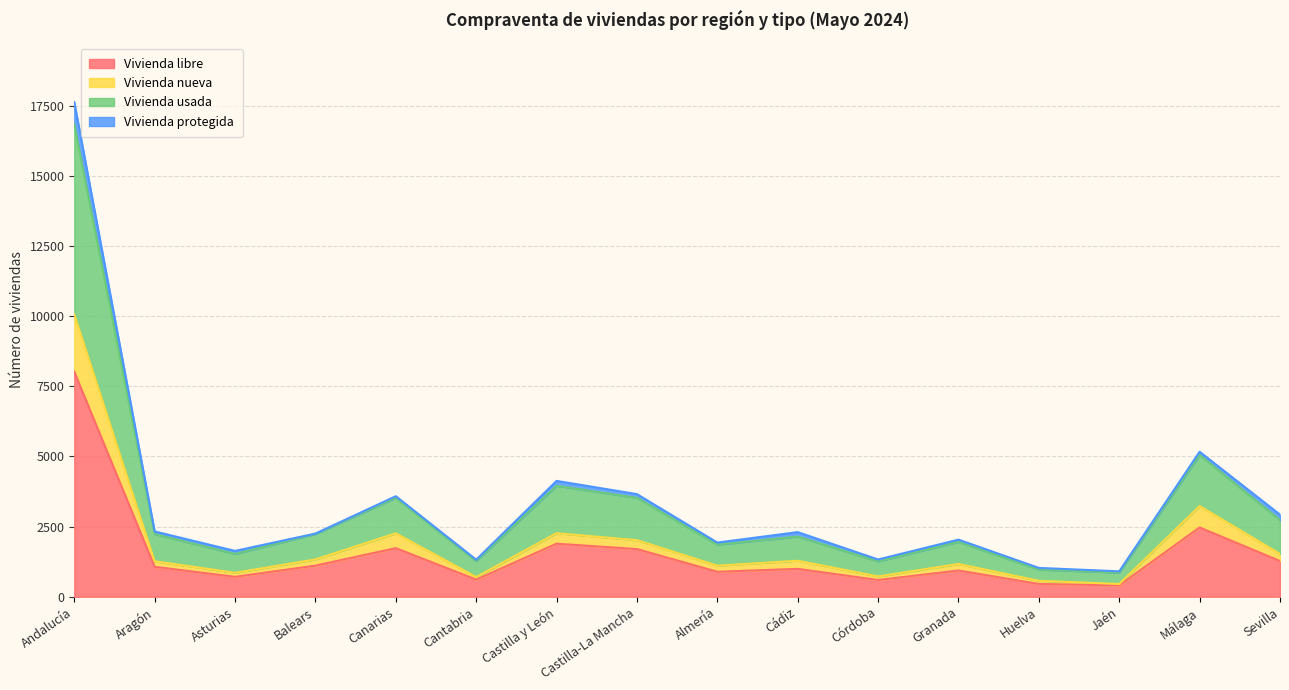

Where is Vivienda libre nearest to the value 4213?

Málaga